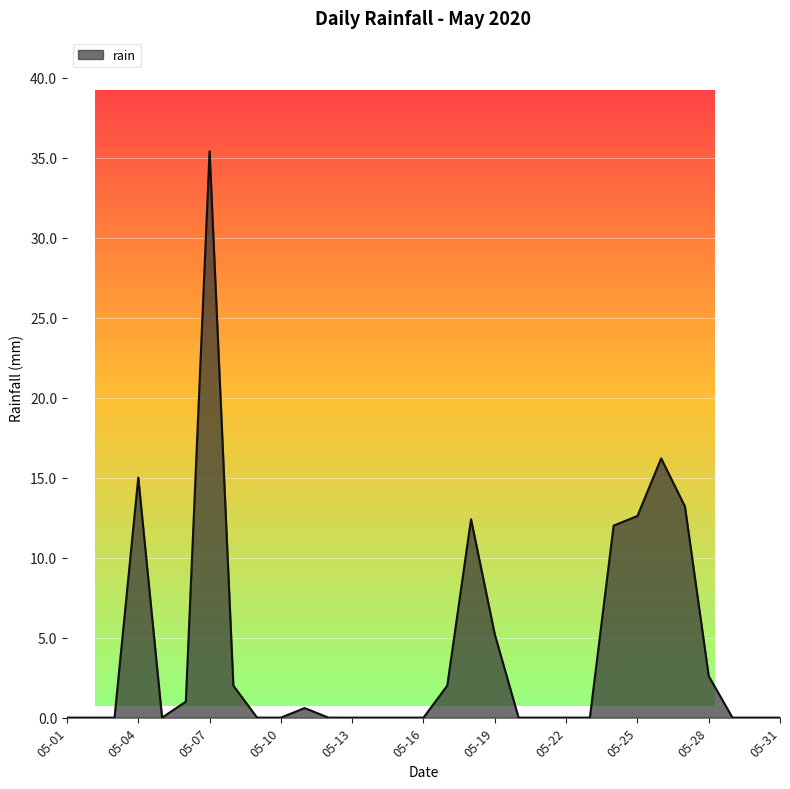

What is the difference between the maximum and minimum values?

35.4